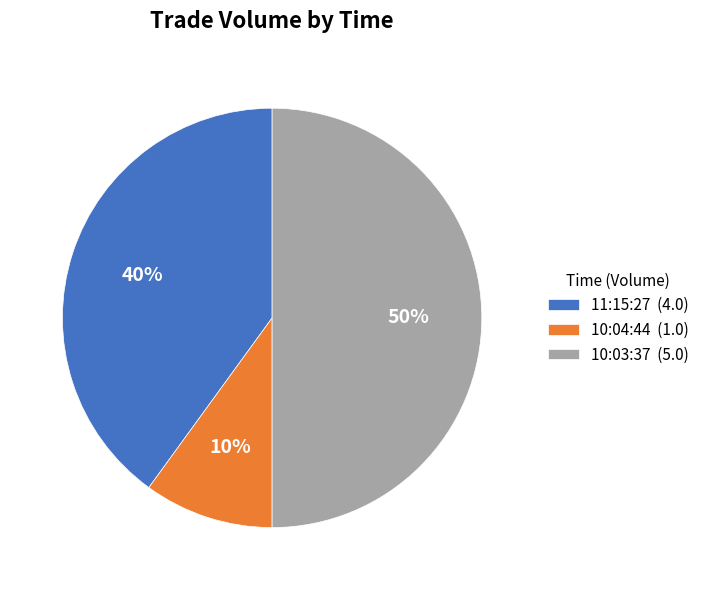

Rank the categories by value from lowest to highest.

10:04:44, 11:15:27, 10:03:37